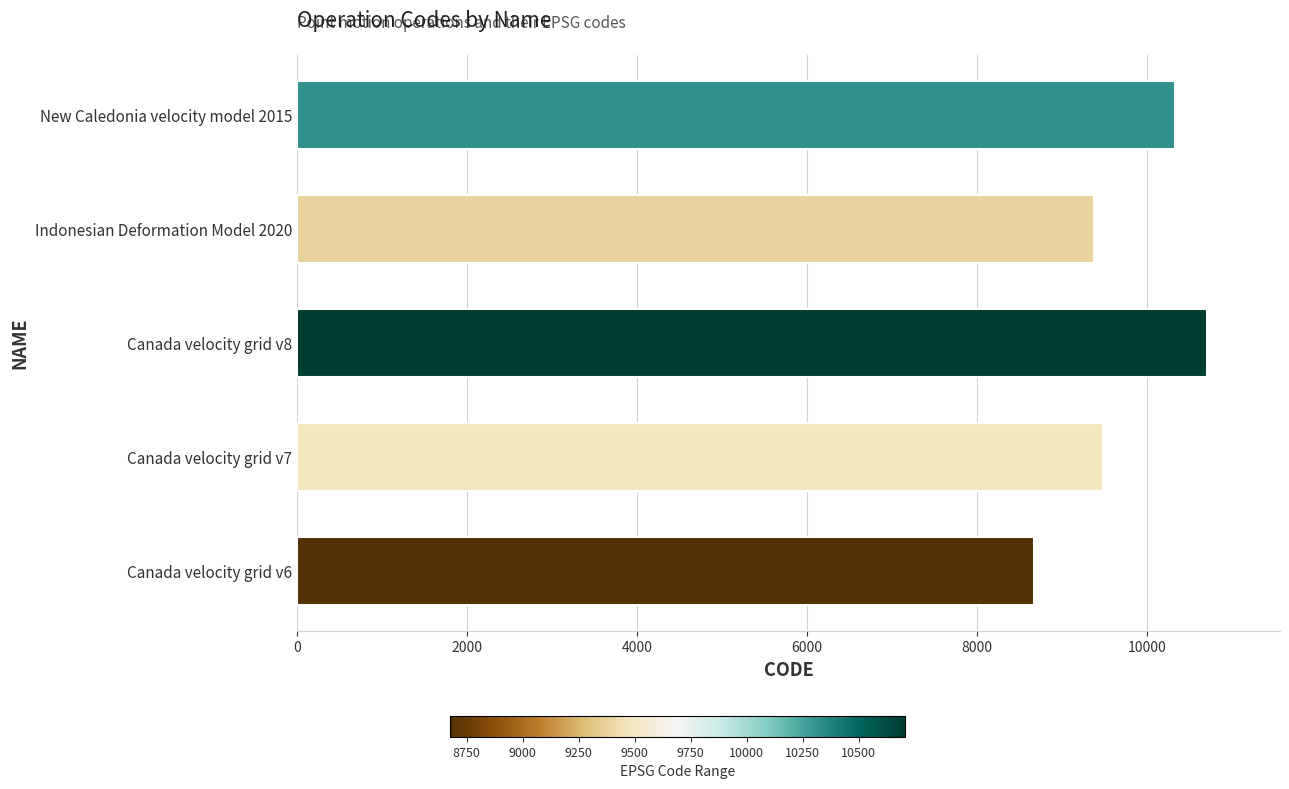

Which has a higher value, Canada velocity grid v7 or Canada velocity grid v6?

Canada velocity grid v7